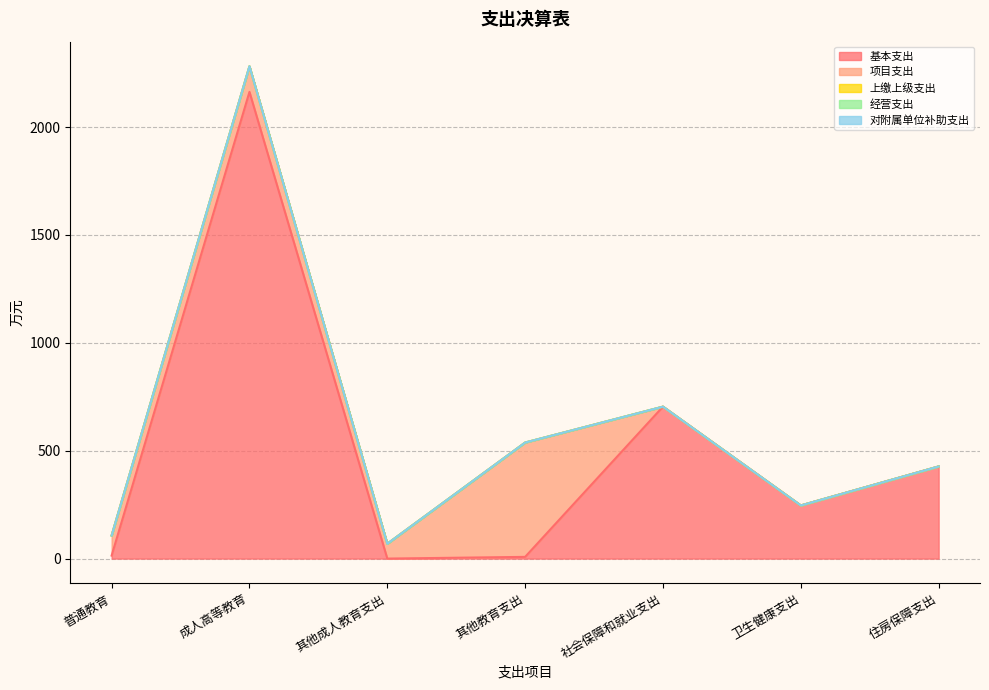

True or false: 对附属单位补助支出 and 经营支出 cross at least once.

False